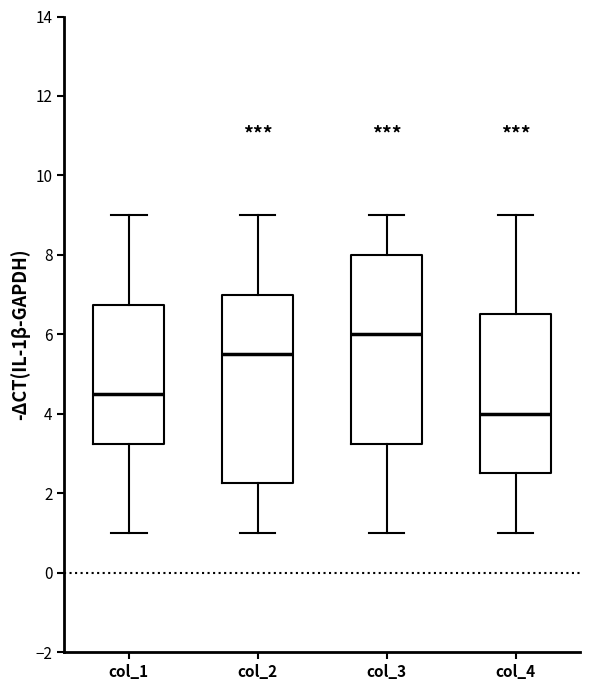

Where does the upper whisker of the box for col_2 end on the y-axis? The values are not printed on the chart, so give them approximately, as read against the axis.

9.0